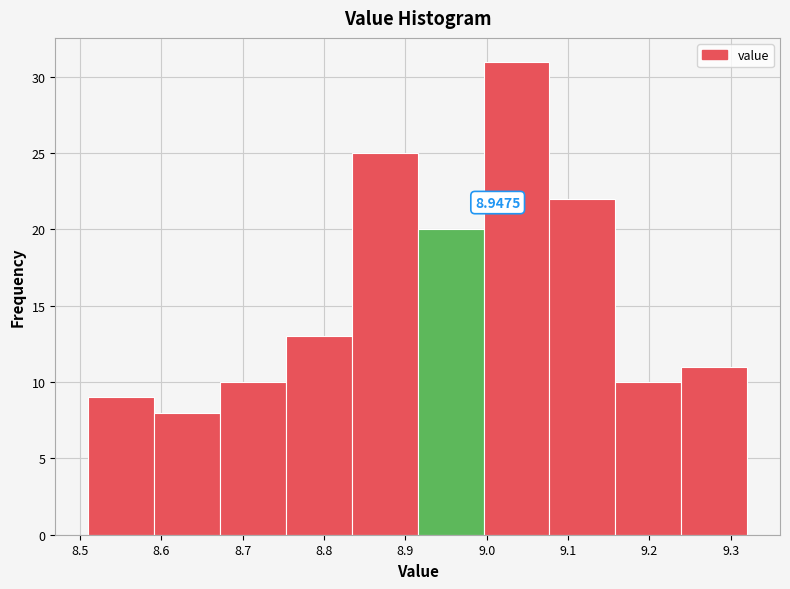

Over which range of the x-axis is the bar tallest?

8.996 to 9.077